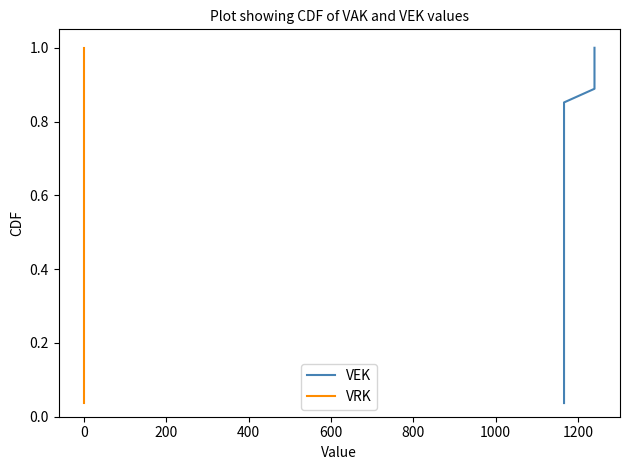

The value of VRK at 0 is 1.4. True or false?

False